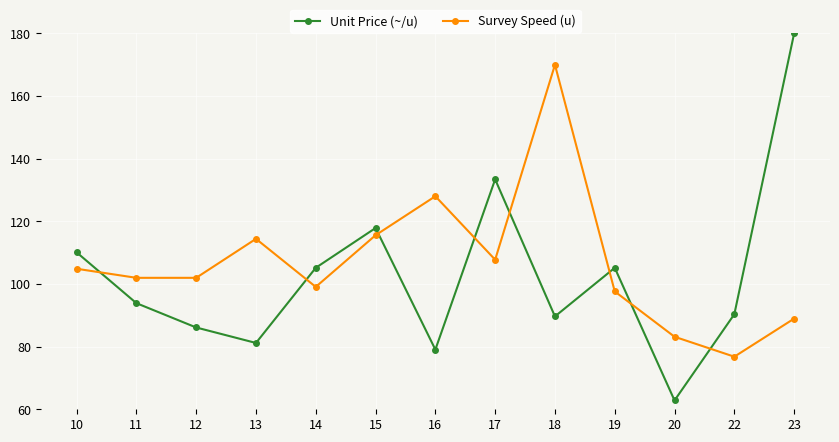

True or false: Survey Speed (u) has a value of 115.6 at 15.

True